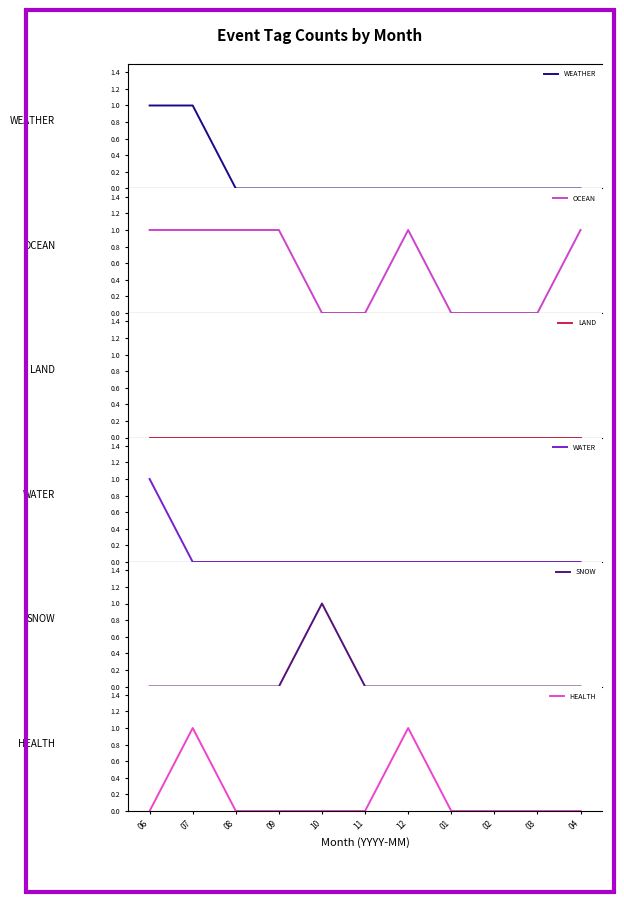

Does the chart have visible grid lines?

No